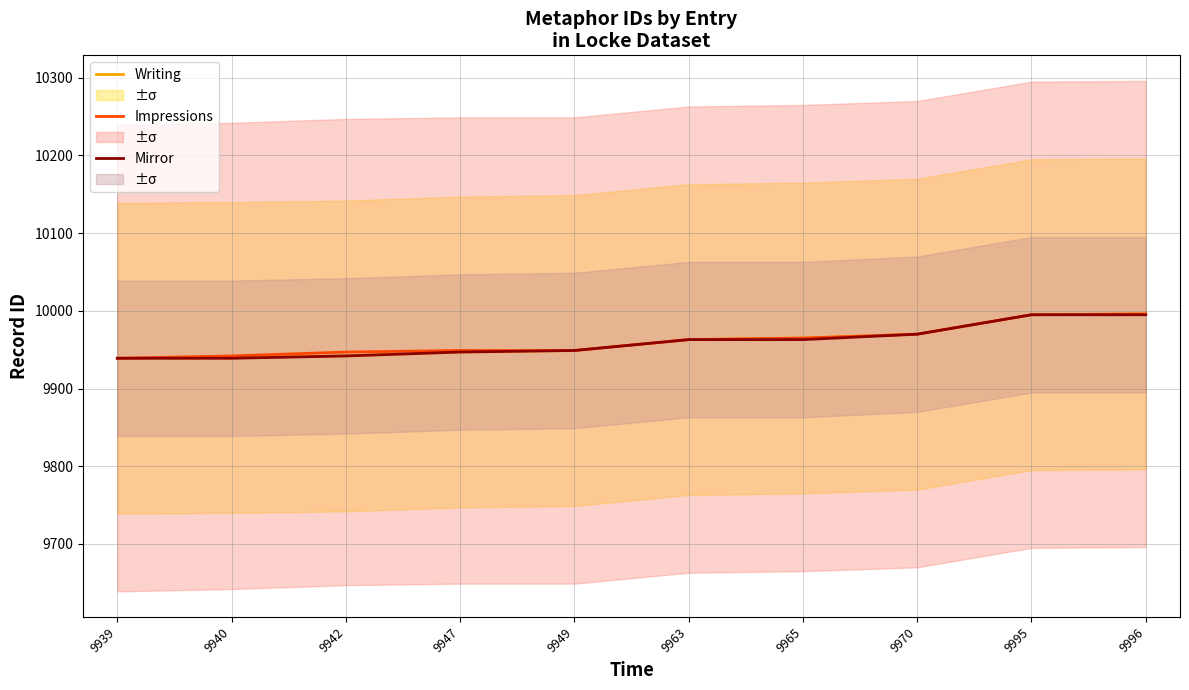

Reading right to left, what are all the values shown in this chart?

Writing: 9996=9996	9995=9995	9970=9970	9965=9965	9963=9963	9949=9949	9947=9947	9942=9942	9940=9940	9939=9939
Impressions: 9996=9996	9995=9995	9970=9970	9965=9965	9963=9963	9949=9949	9947=9949	9942=9947	9940=9942	9939=9939
Mirror: 9996=9995	9995=9995	9970=9970	9965=9963	9963=9963	9949=9949	9947=9947	9942=9942	9940=9939	9939=9939